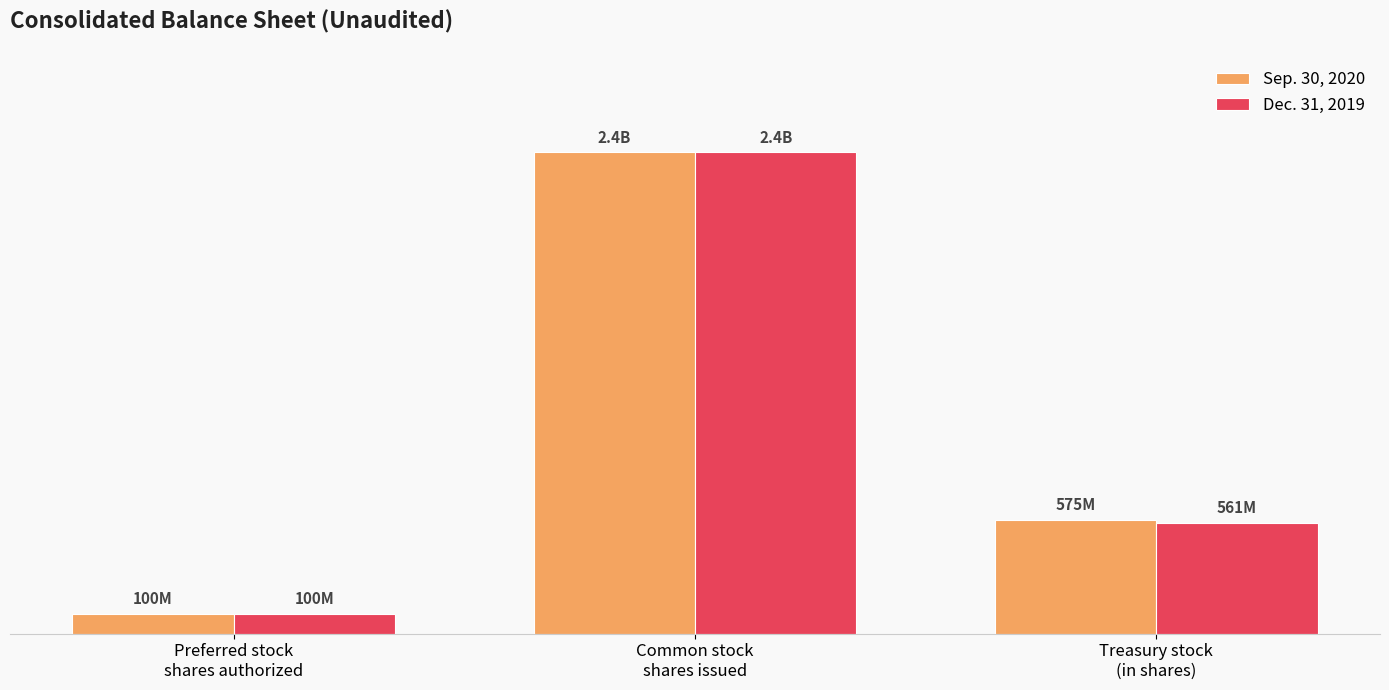

Is the value of Sep. 30, 2020 at Common stock
shares issued greater than the value of Dec. 31, 2019 at Preferred stock
shares authorized?

Yes